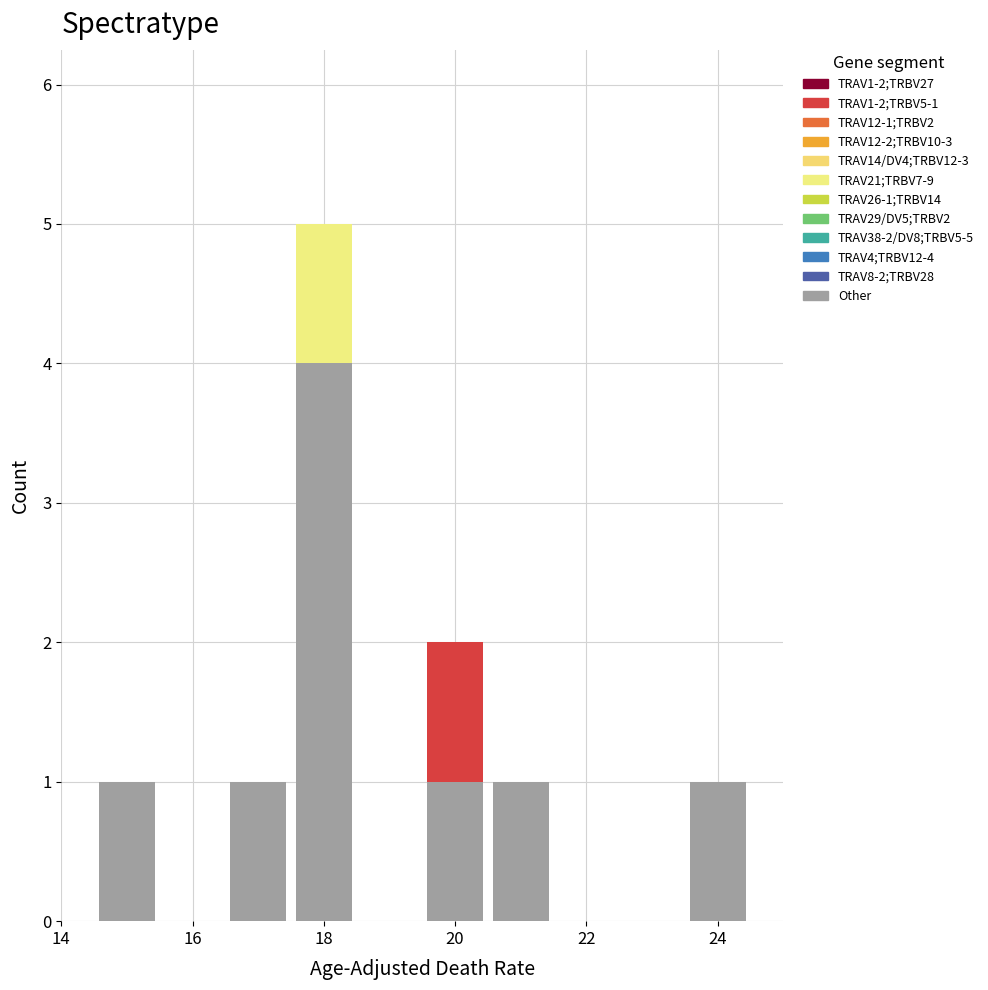

Which range on the x-axis has the tallest stacked bar (by total height)?

17.5 to 18.5